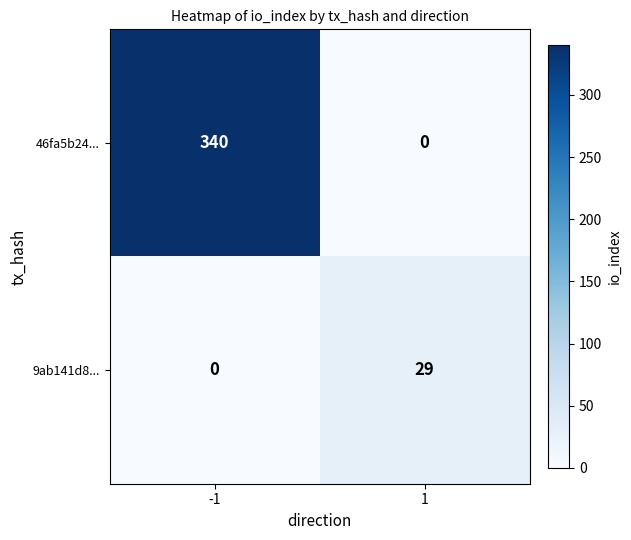

List the series in order of their overall mean, lowest first.

9ab141d8..., 46fa5b24...